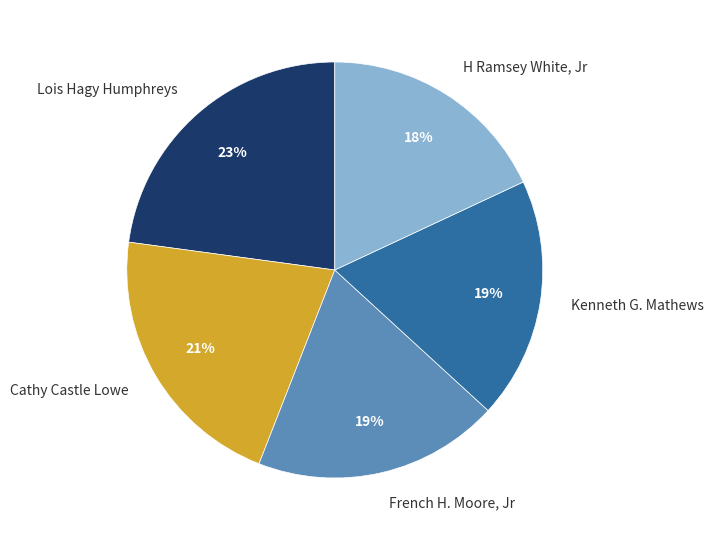

Which slice is the smallest?

H Ramsey White, Jr